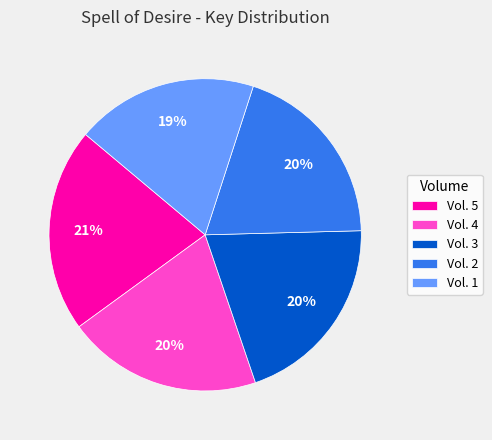

What is the largest slice in the pie chart?

Vol. 5